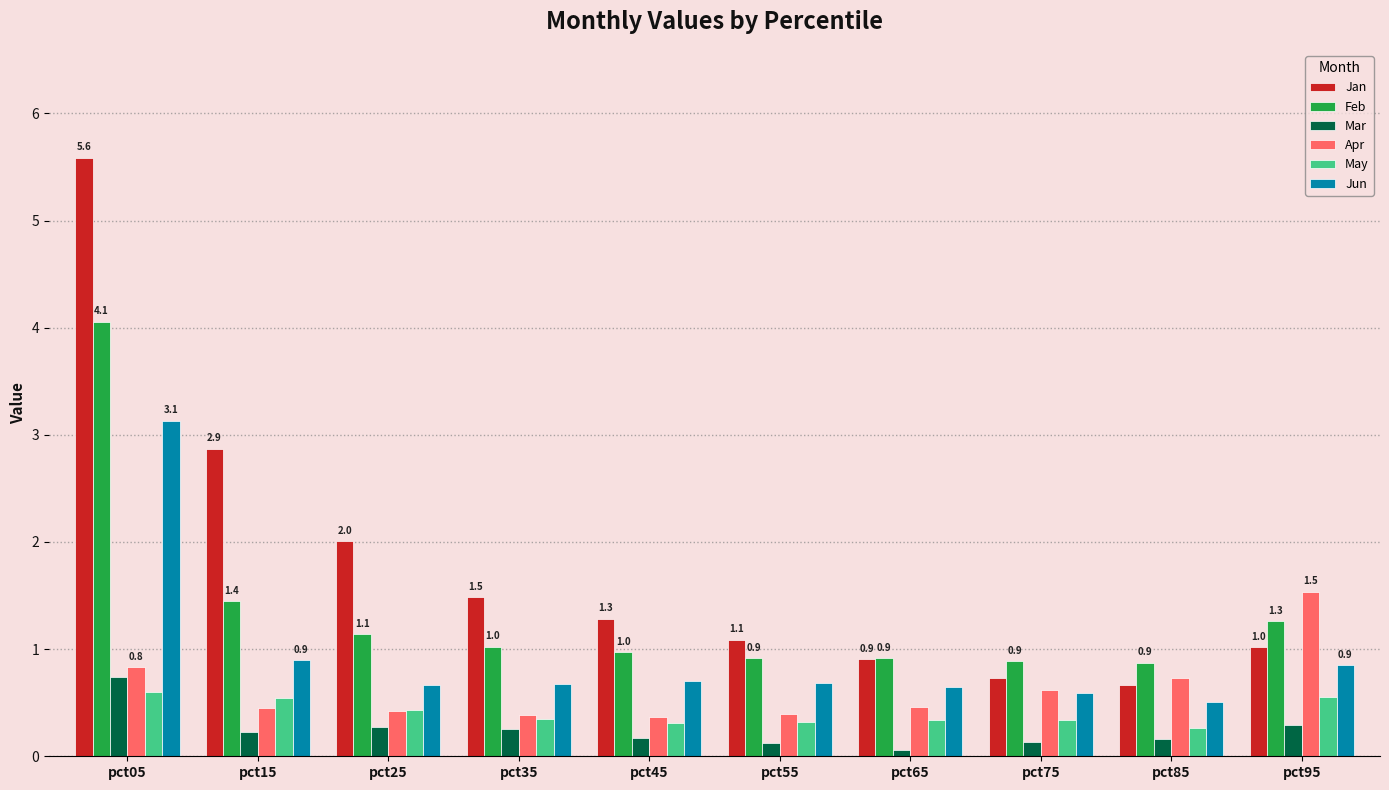

Is the value of Jan at pct25 greater than the value of May at pct35?

Yes